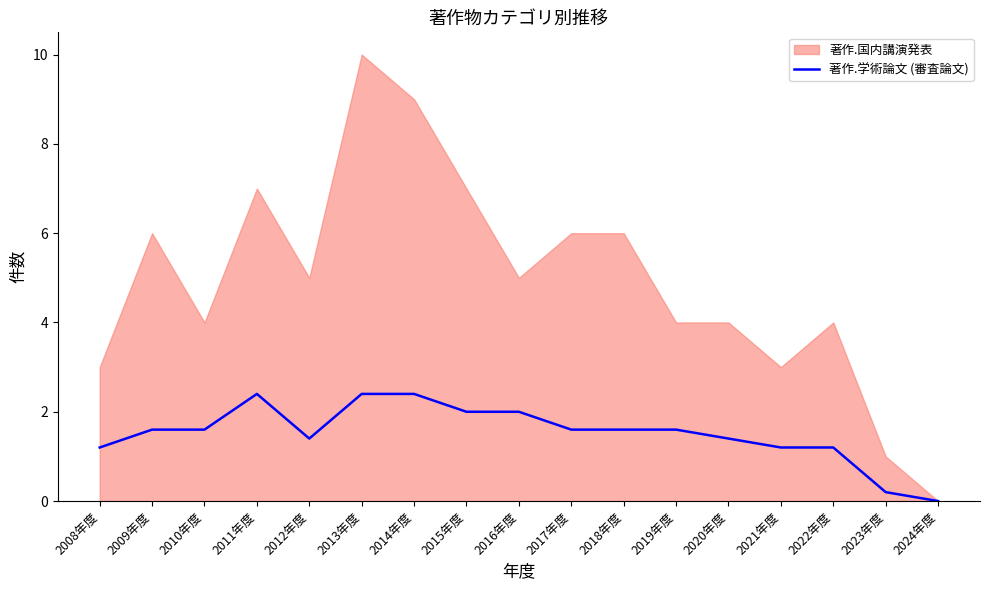

What is the label of the 1st point from the left?

2008年度